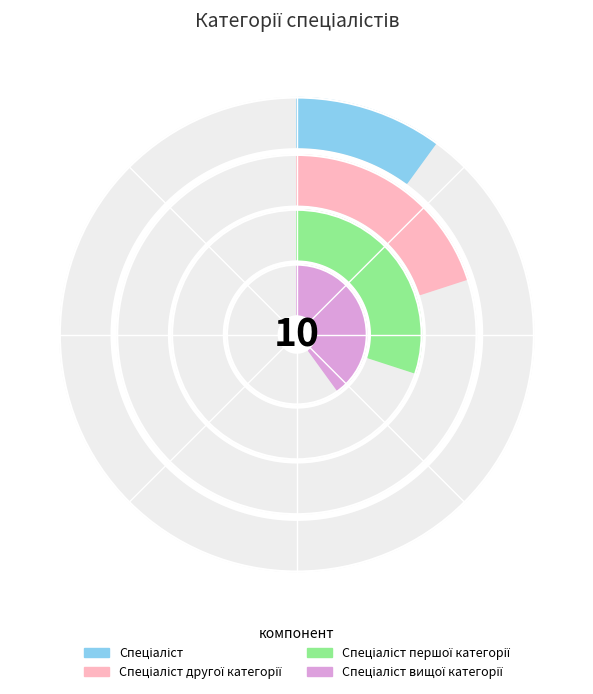

Count the number of slices in the pie.

4